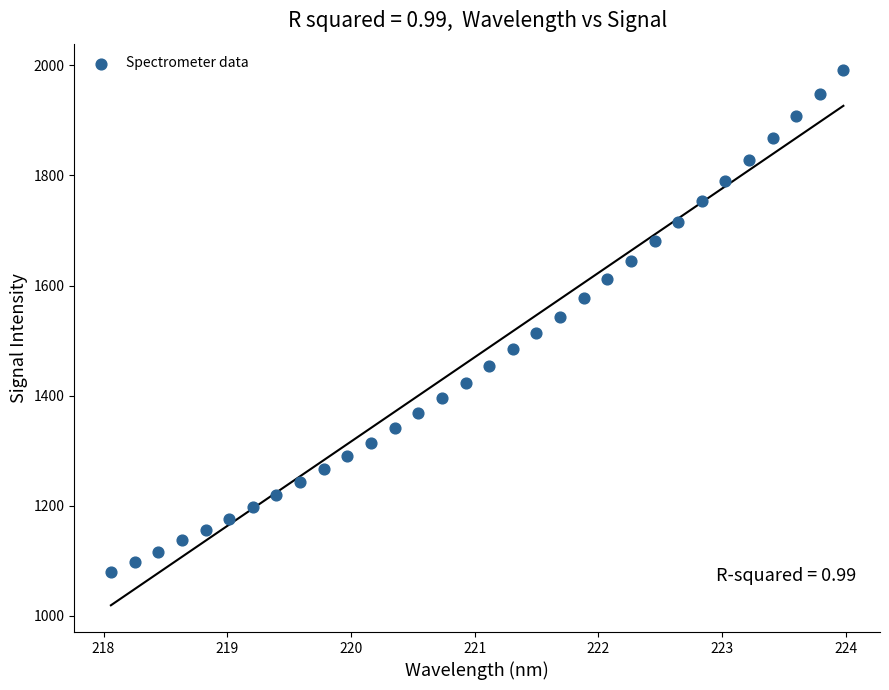

What is the range of X values (max minus min)?

5.9